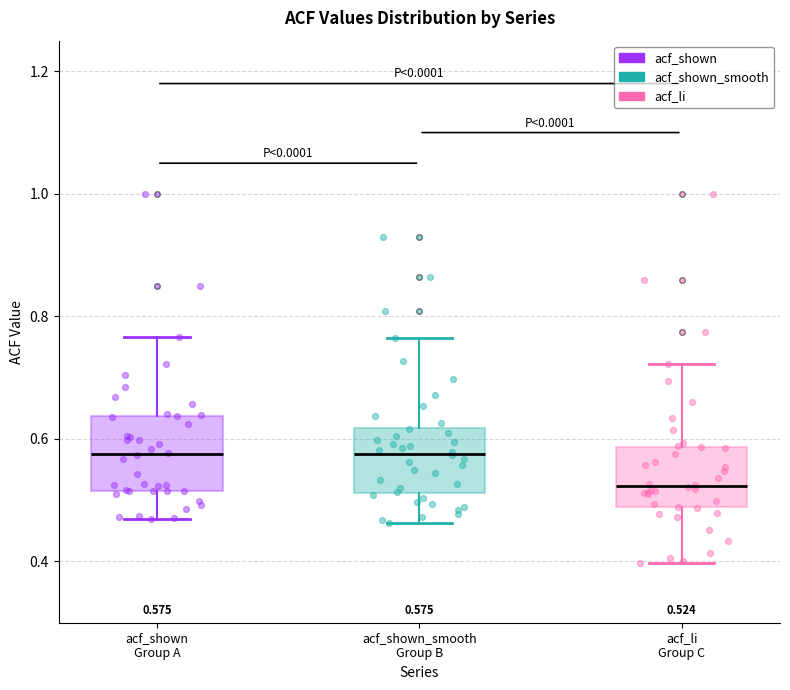

Which box has the lowest median line?

acf_li Group C